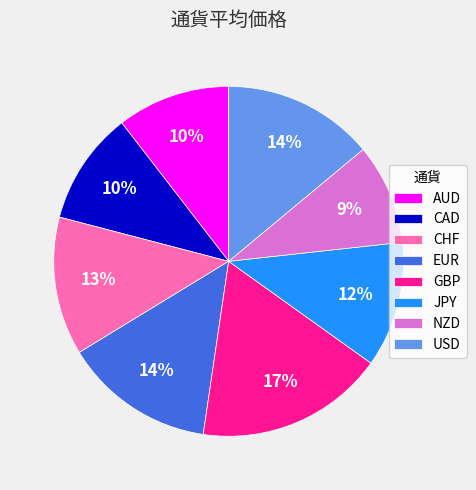

Does NZD account for over 50% of the chart?

No